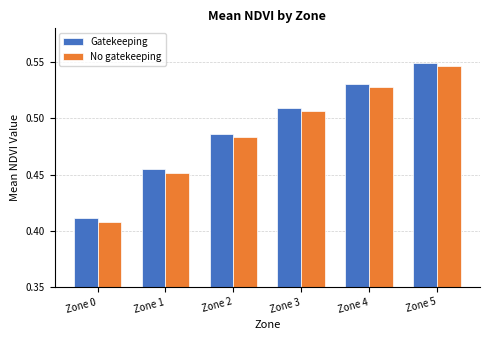

At how many categories does at least one series exceed 0?

6